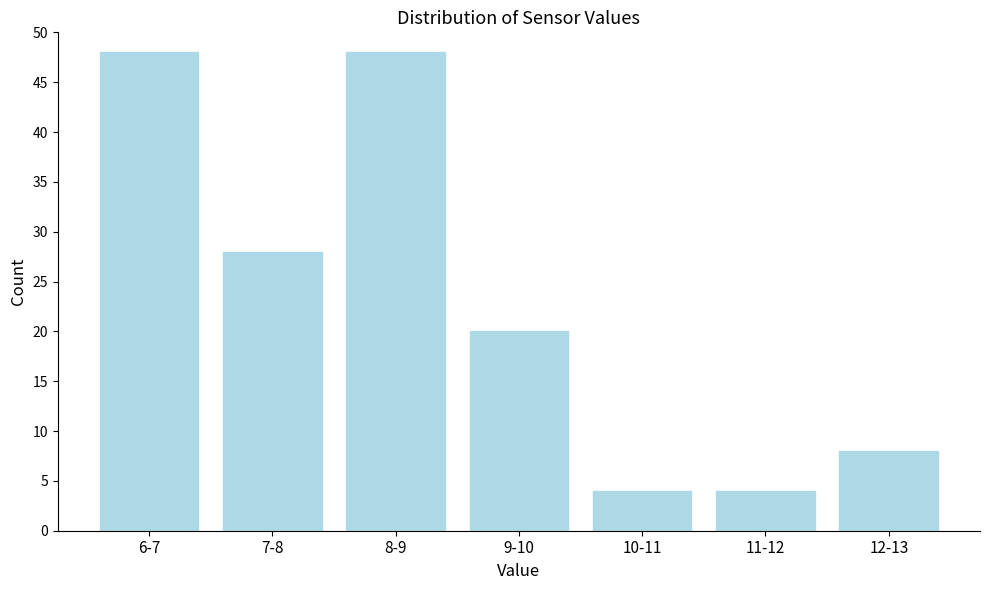

Reading right to left, list all the values displayed in this chart.

12-13=8	11-12=4	10-11=4	9-10=20	8-9=48	7-8=28	6-7=48